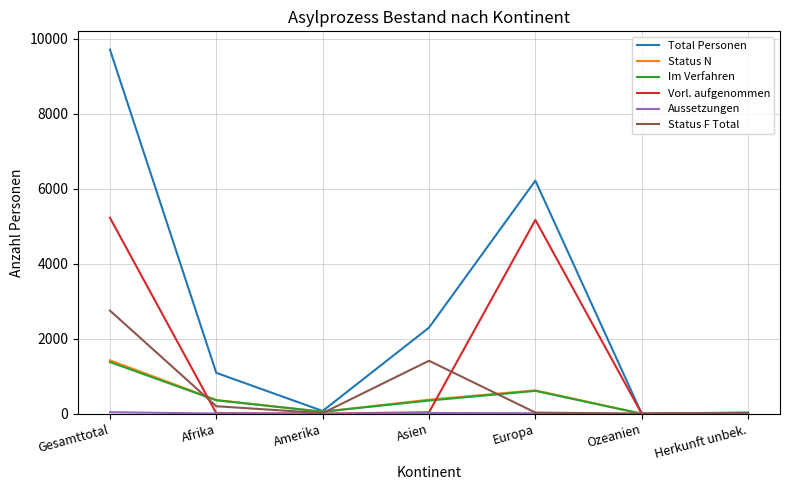

What is the maximum value shown in the chart?

9710